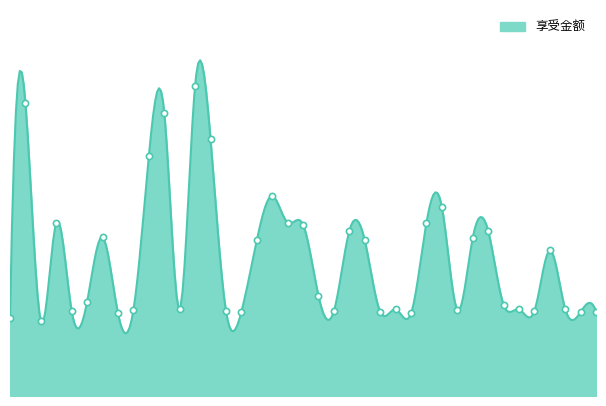

What is the change in value from 5 to 36?

+386